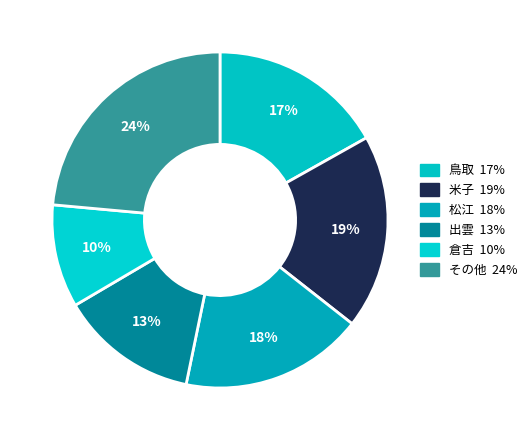

How many slices are in this pie chart?

6